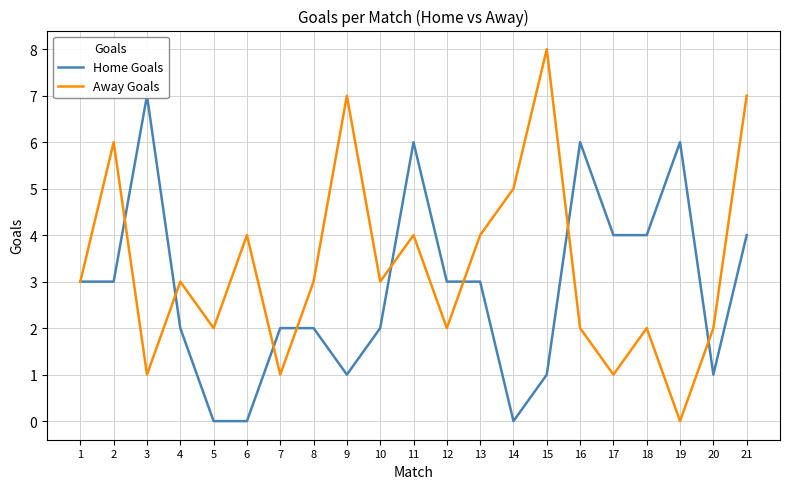

Between 5 and 8, which series saw the biggest shift?

Home Goals